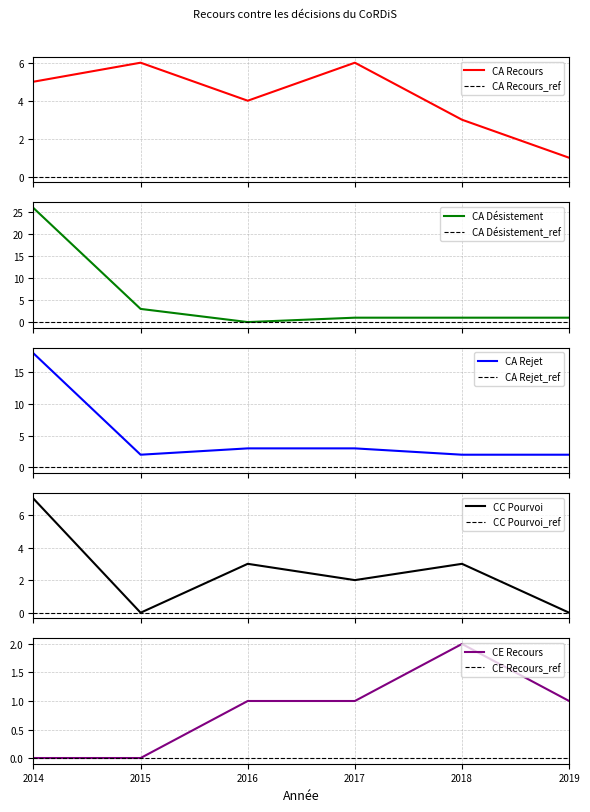

Which series has the largest total across all categories?

CA Désistement